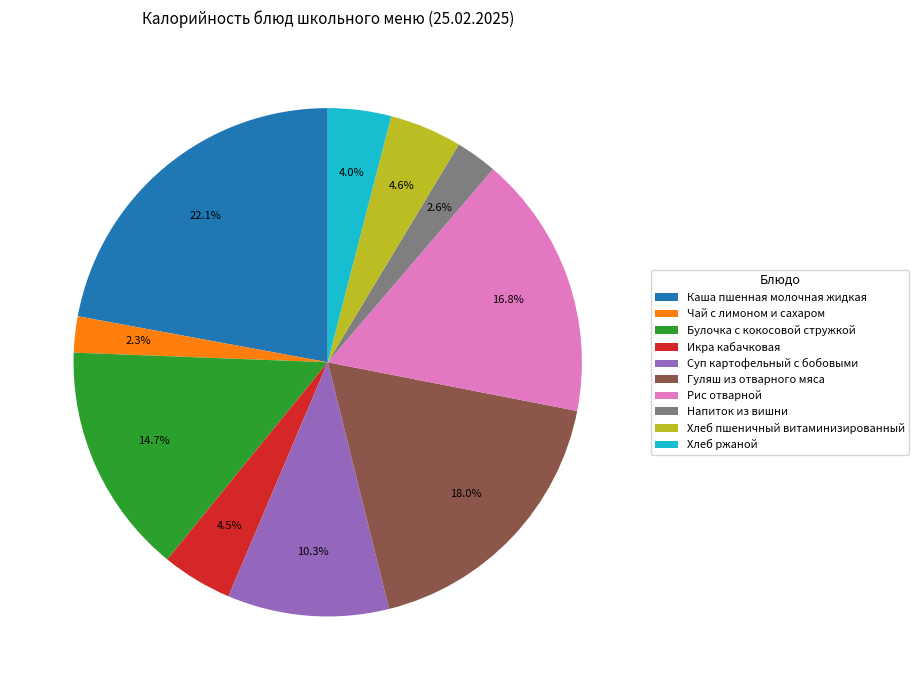

To the nearest percent, what portion does Каша пшенная молочная жидкая represent?

22%